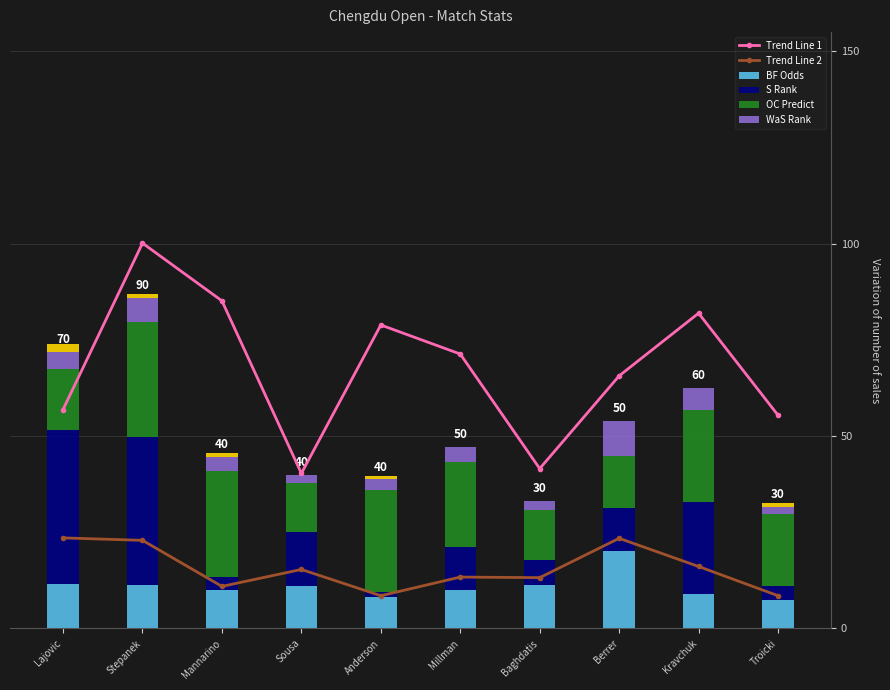

List the labels in order of BF Odds value, largest first.

Berrer, Lajovic, Stepanek, Baghdatis, Sousa, Millman, Mannarino, Kravchuk, Anderson, Troicki